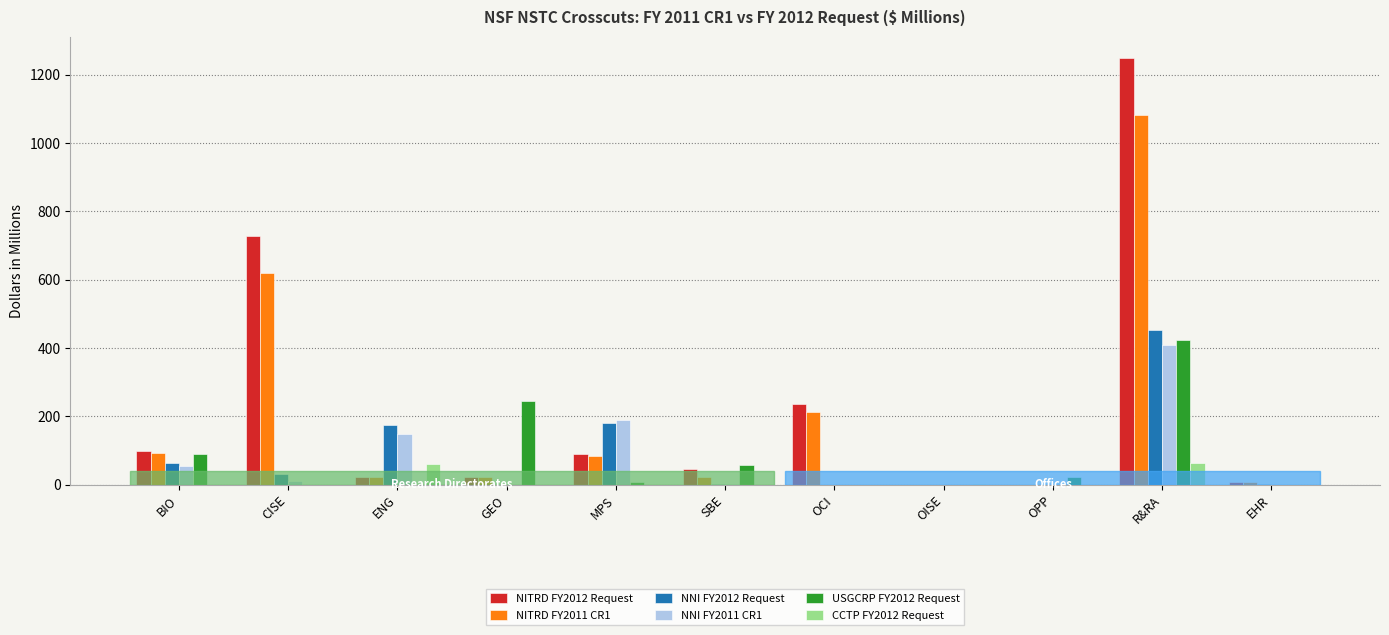

Is it true that NITRD FY2011 CR1 equals 691.1 at OPP?

False